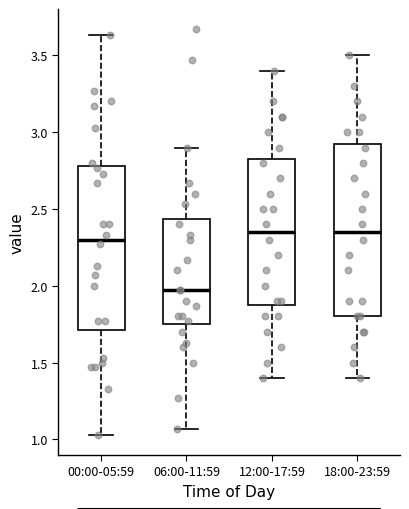

Reading left to right, read every box against the y-axis: the position of its median line, the range the box covers, and the ends of its whiskers. The values are not printed on the chart, so give them approximately, as read against the axis.

00:00-05:59: median 2.30, box 1.70 to 2.80, whiskers 1.05 to 3.65
06:00-11:59: median 1.95, box 1.75 to 2.45, whiskers 1.05 to 2.90
12:00-17:59: median 2.35, box 1.90 to 2.85, whiskers 1.40 to 3.40
18:00-23:59: median 2.35, box 1.80 to 2.95, whiskers 1.40 to 3.50